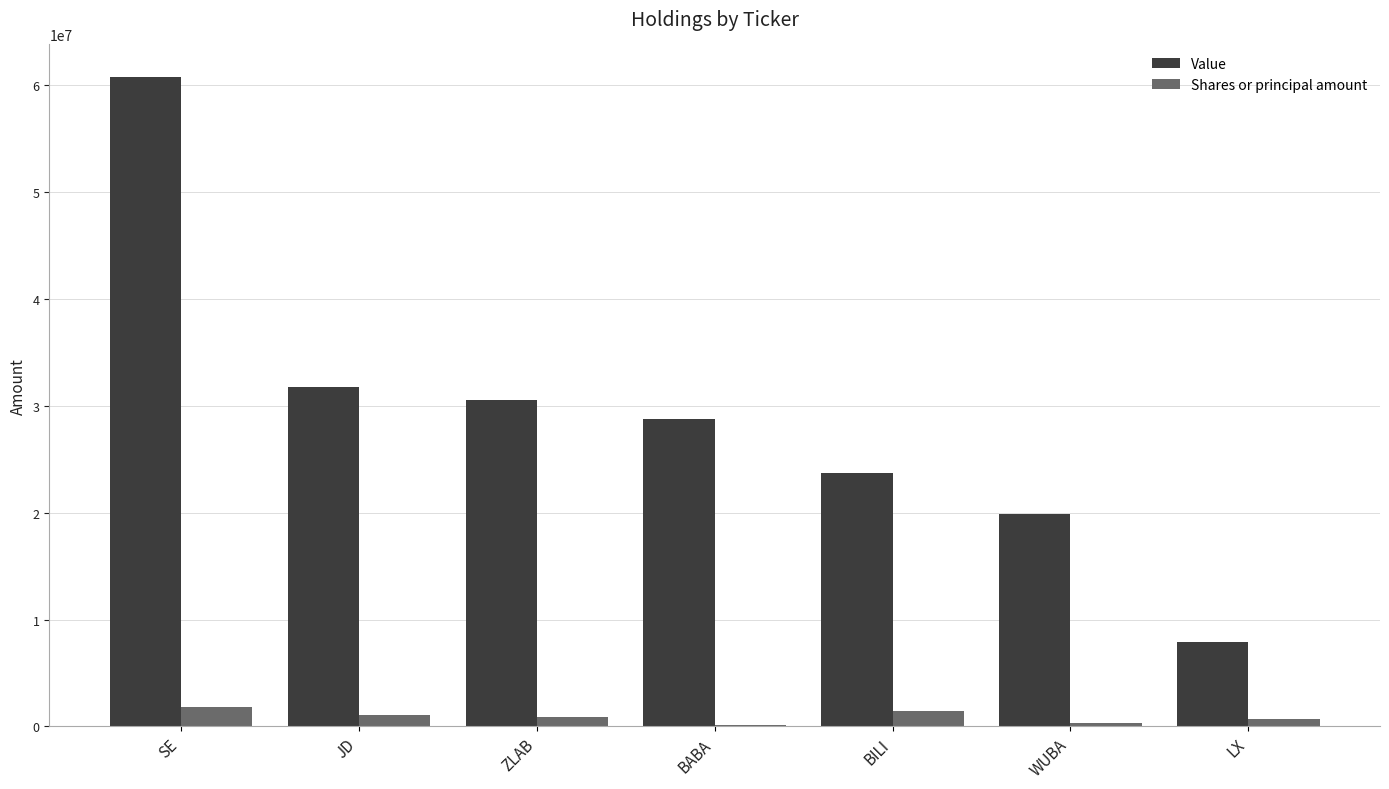

Which category has the highest value across all series?

SE